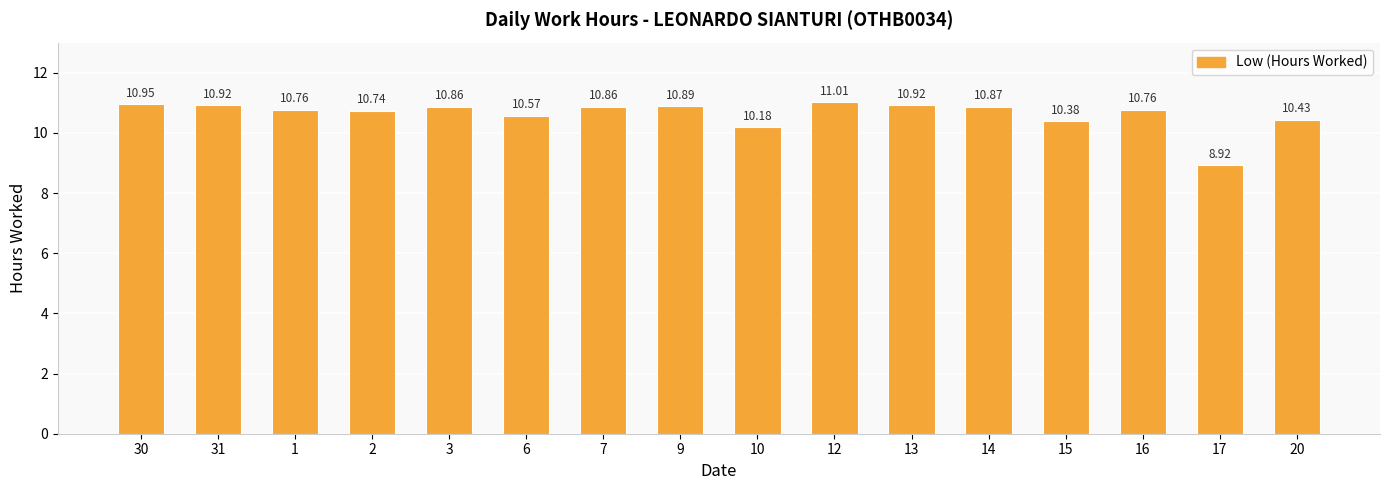

What is the label of the 3rd bar from the left?

1